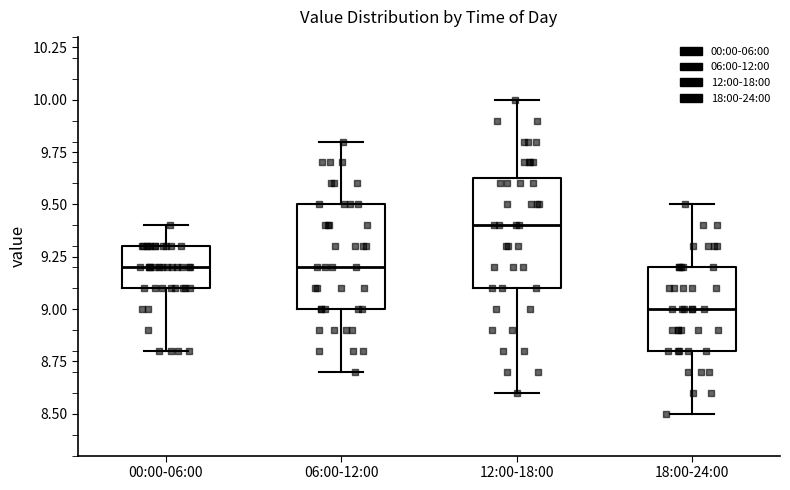

Reading left to right, read every box against the y-axis: the position of its median line, the range the box covers, and the ends of its whiskers. The values are not printed on the chart, so give them approximately, as read against the axis.

00:00-06:00: median 9.20, box 9.10 to 9.30, whiskers 8.80 to 9.40
06:00-12:00: median 9.20, box 9.00 to 9.50, whiskers 8.70 to 9.80
12:00-18:00: median 9.40, box 9.10 to 9.65, whiskers 8.60 to 10.00
18:00-24:00: median 9.00, box 8.80 to 9.20, whiskers 8.50 to 9.50